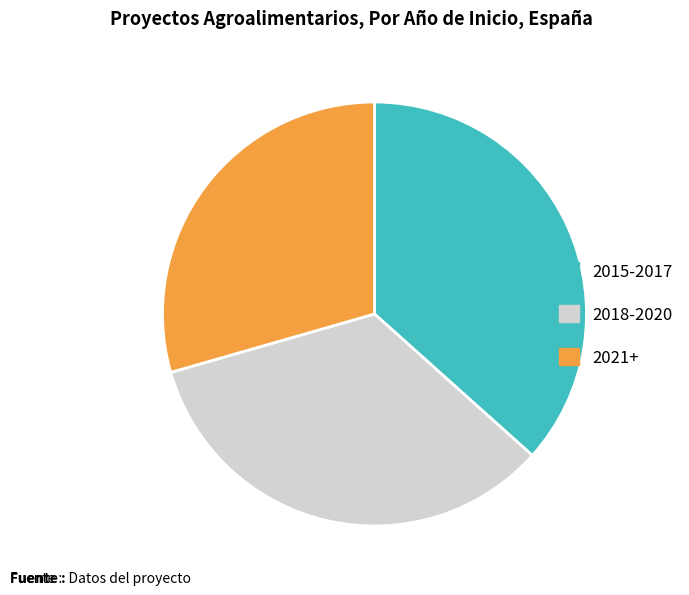

Is there a majority slice in this chart?

No